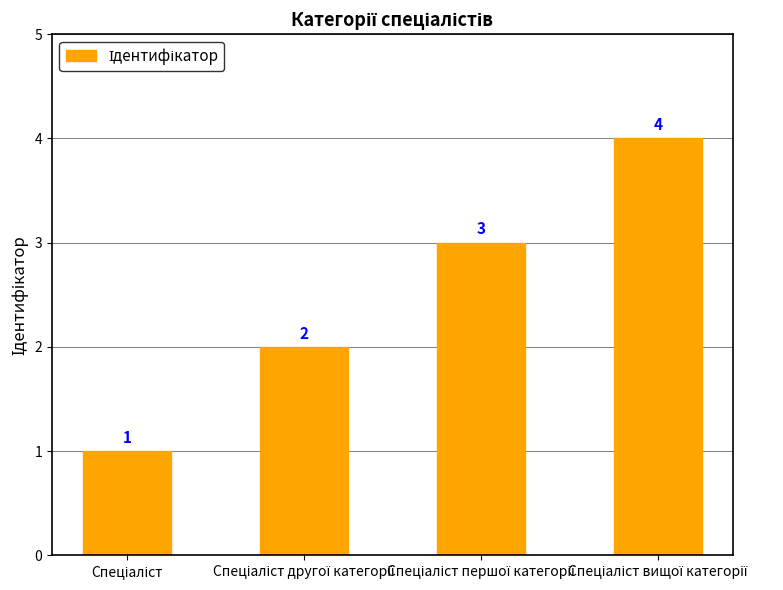

What is the minimum value shown in the chart?

1